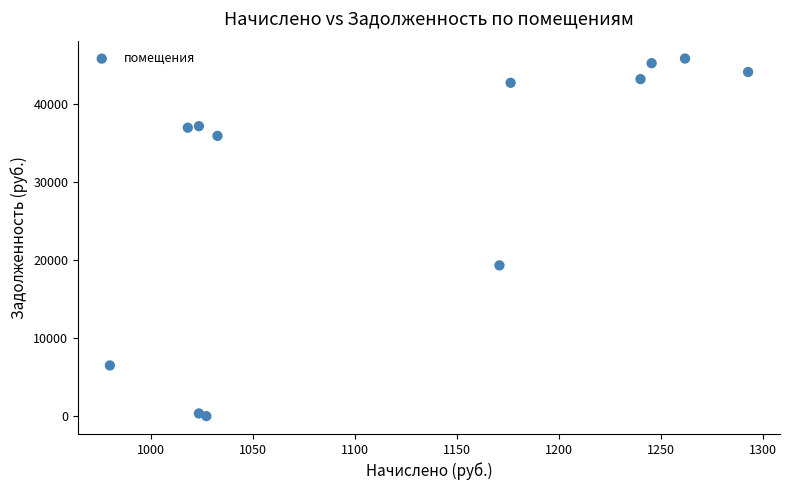

What Y value in the scatter plot is closest to 22884?

19296.2